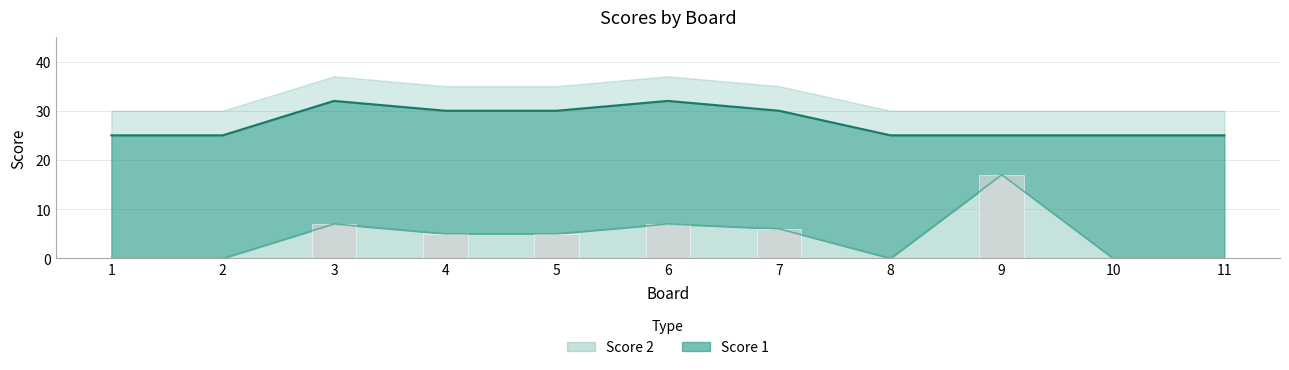

Reading right to left, what are all the values shown in this chart?

11=0	10=0	9=17	8=0	7=6	6=7	5=5	4=5	3=7	2=0	1=0